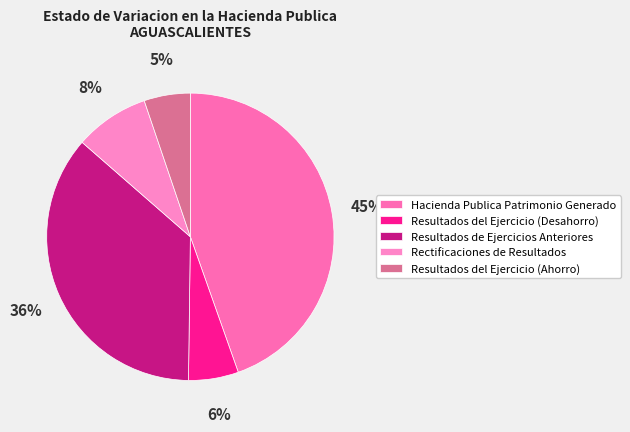

To the nearest percent, what portion does Resultados de Ejercicios Anteriores represent?

36%